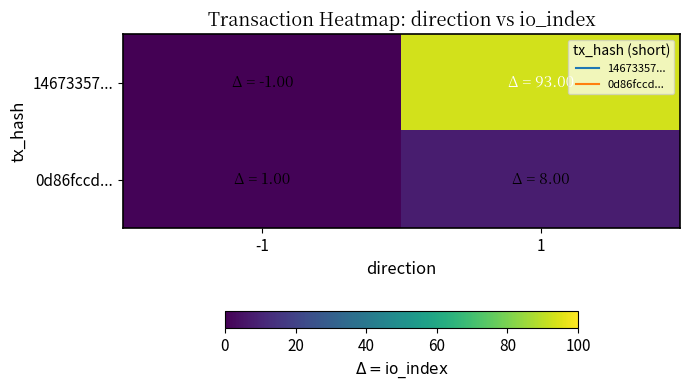

What is the difference between the highest and lowest values at 1?

85